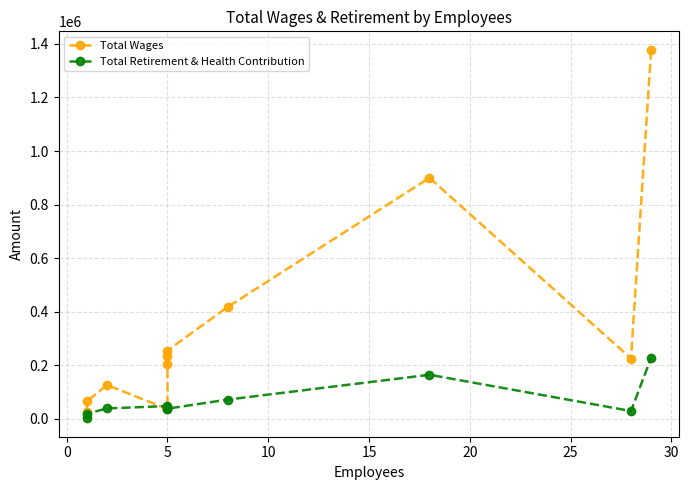

Which series changed the most between 0 and 25?

Total Wages